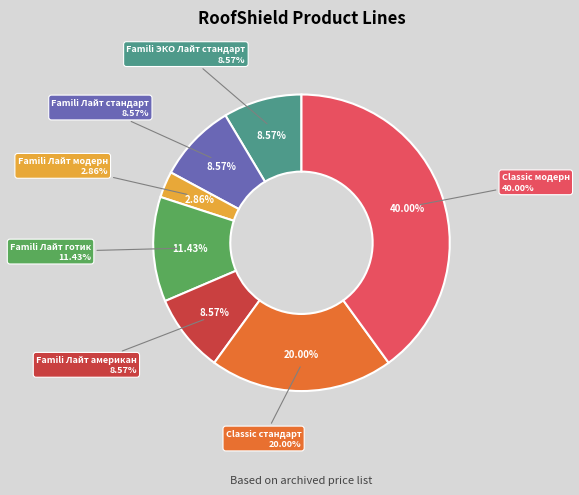

Which category has the smallest portion of the pie?

Famili Лайт модерн